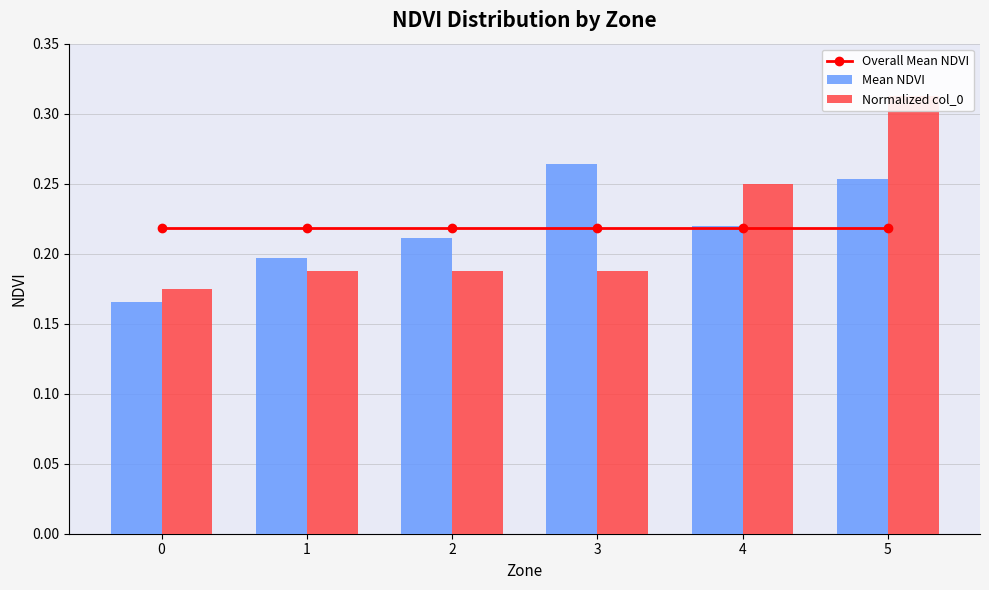

List the labels in order of Mean NDVI value, smallest first.

0, 1, 2, 4, 5, 3